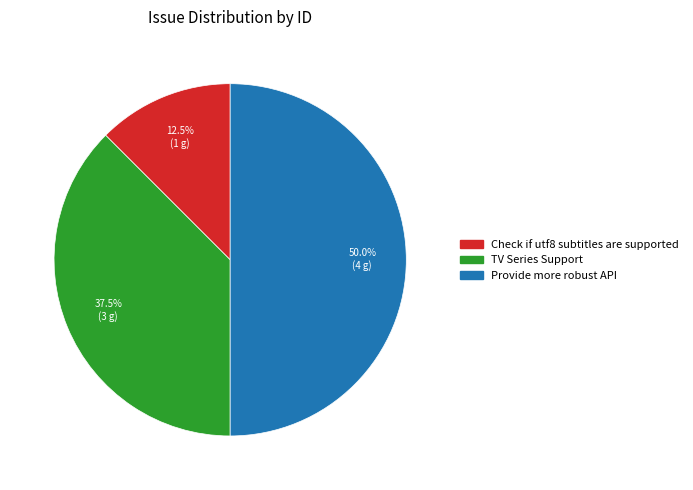

Rank the categories by value from highest to lowest.

Provide more robust API, TV Series Support, Check if utf8 subtitles are supported